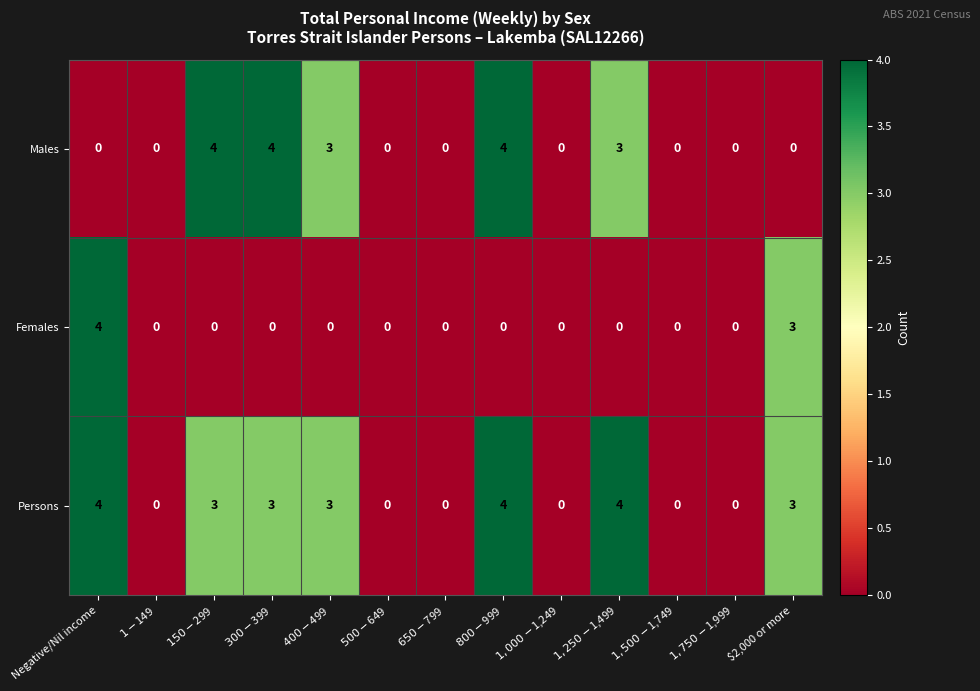

How many data points does each series have?

13